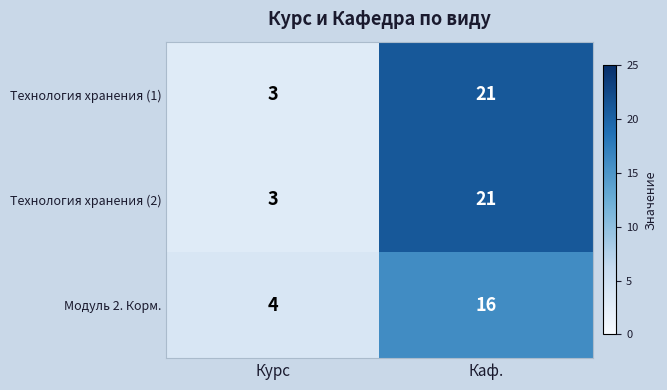

What is the total value across all series at Курс?

10